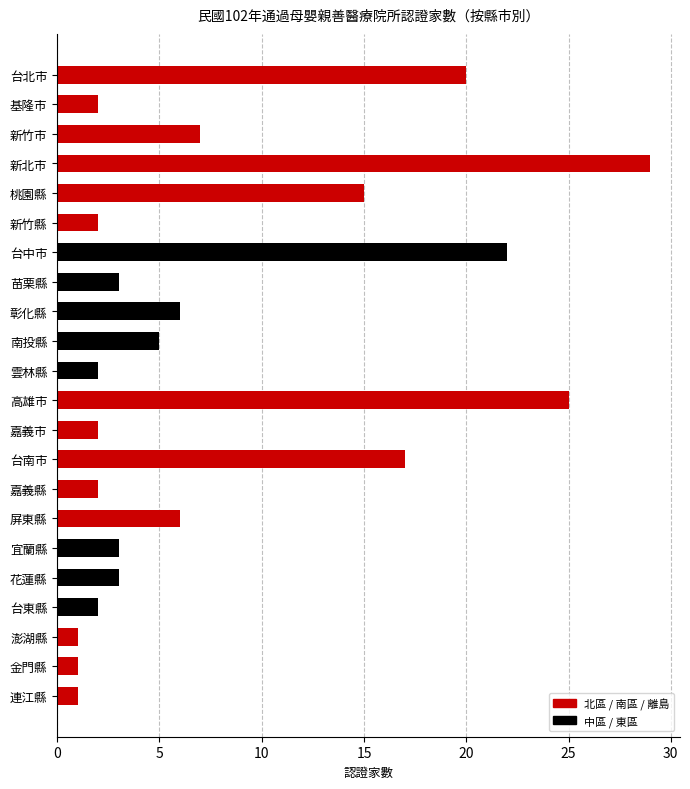

Reading top to bottom, extract all data points from this chart.

台北市=20	基隆市=2	新竹市=7	新北巿=29	桃園縣=15	新竹縣=2	台中市=22	苗栗縣=3	彰化縣=6	南投縣=5	雲林縣=2	高雄市=25	嘉義市=2	台南市=17	嘉義縣=2	屏東縣=6	宜蘭縣=3	花蓮縣=3	台東縣=2	澎湖縣=1	金門縣=1	連江縣=1